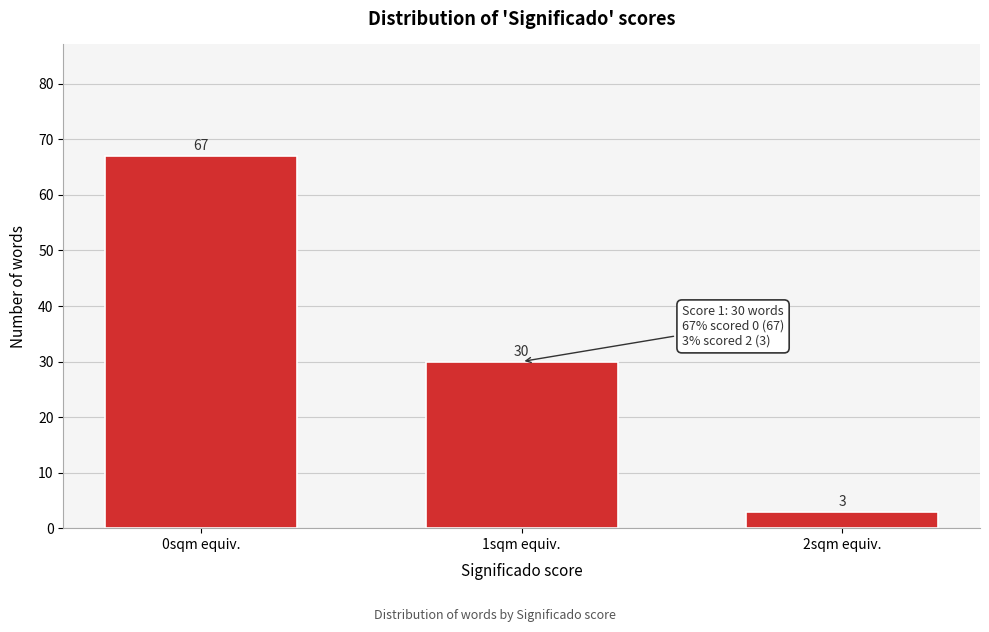

Reading left to right, extract all data points from this chart.

0sqm equiv.=67	1sqm equiv.=30	2sqm equiv.=3